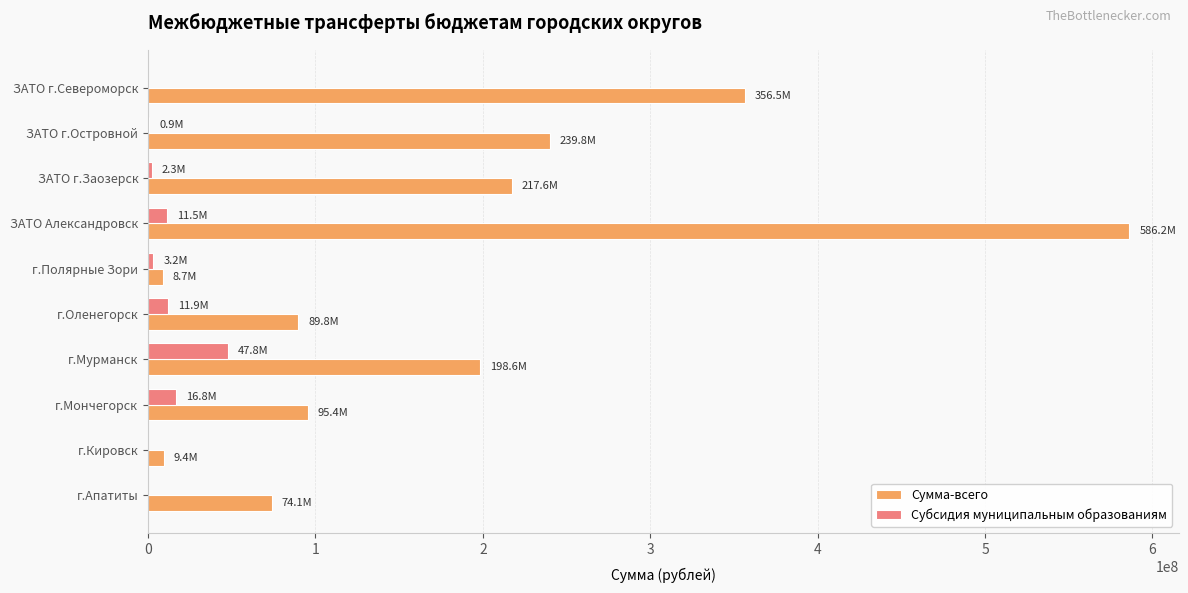

Read the Сумма-всего value at ЗАТО г.Североморск.

356503000